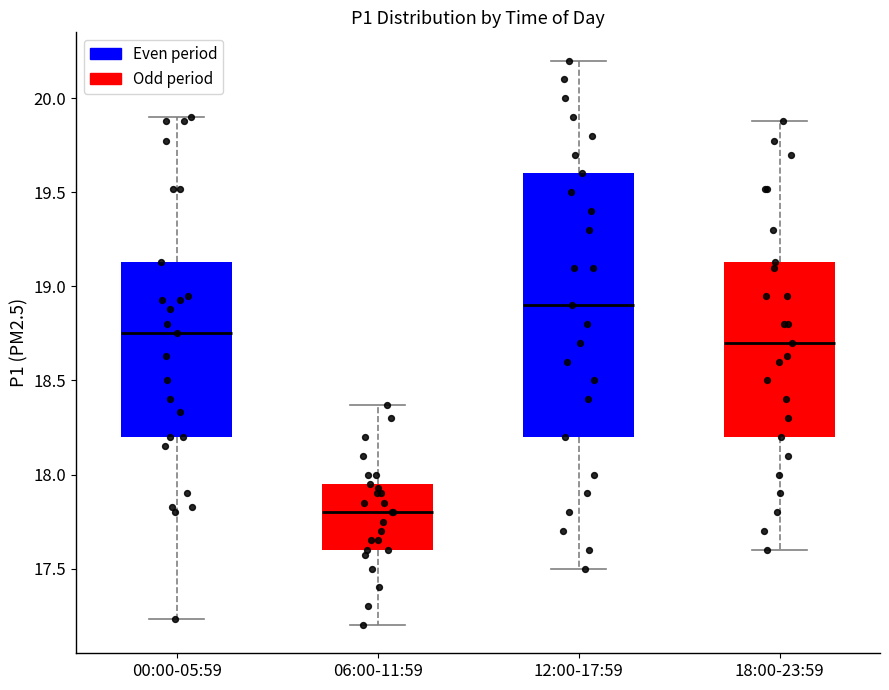

Which box has the highest median line?

12:00-17:59